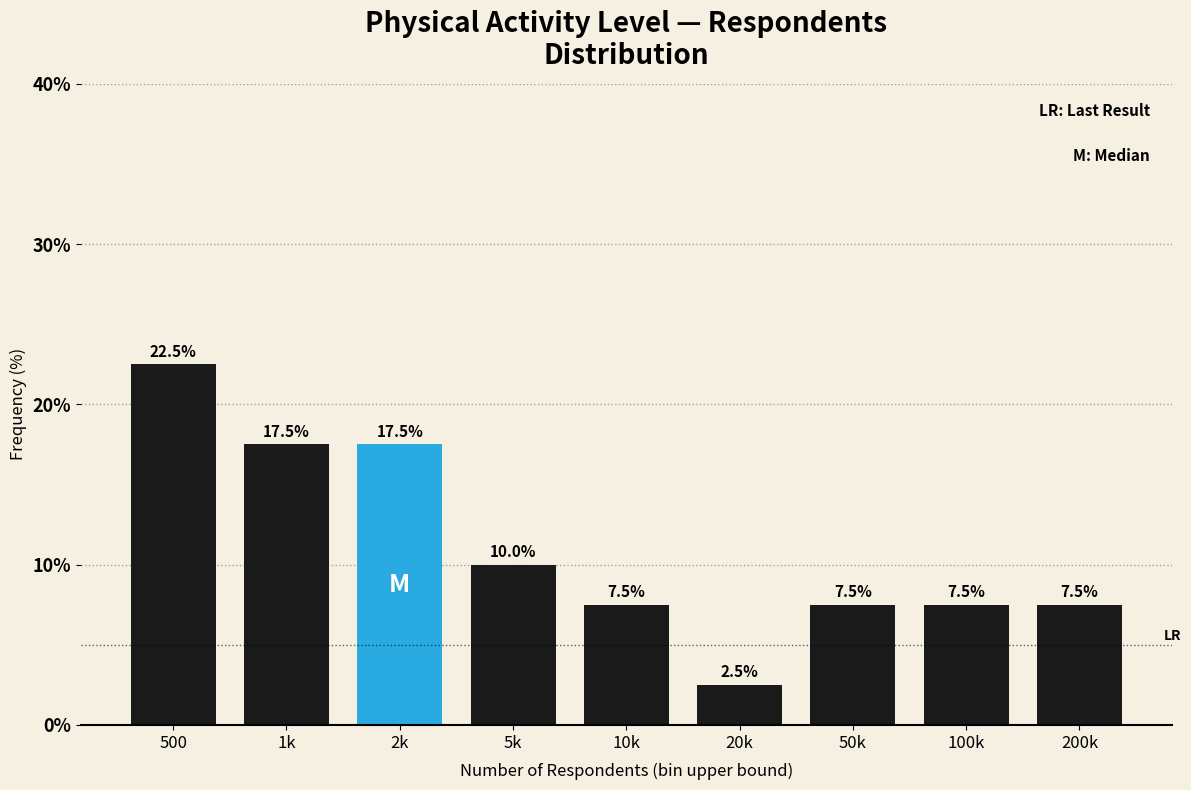

Reading right to left, extract all data points from this chart.

200k=7.5	100k=7.5	50k=7.5	20k=2.5	10k=7.5	5k=10.0	2k=17.5	1k=17.5	500=22.5